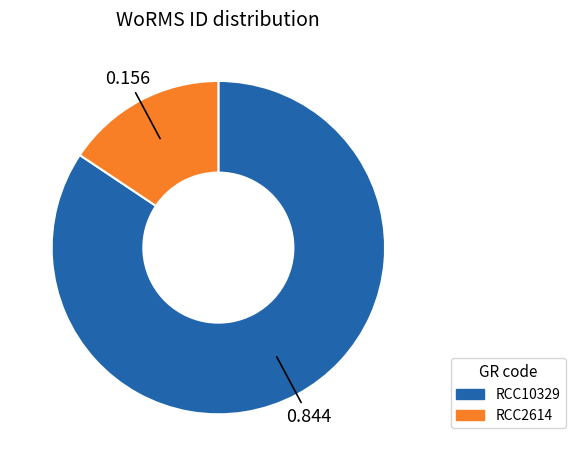

Rank the categories by value from highest to lowest.

RCC10329, RCC2614